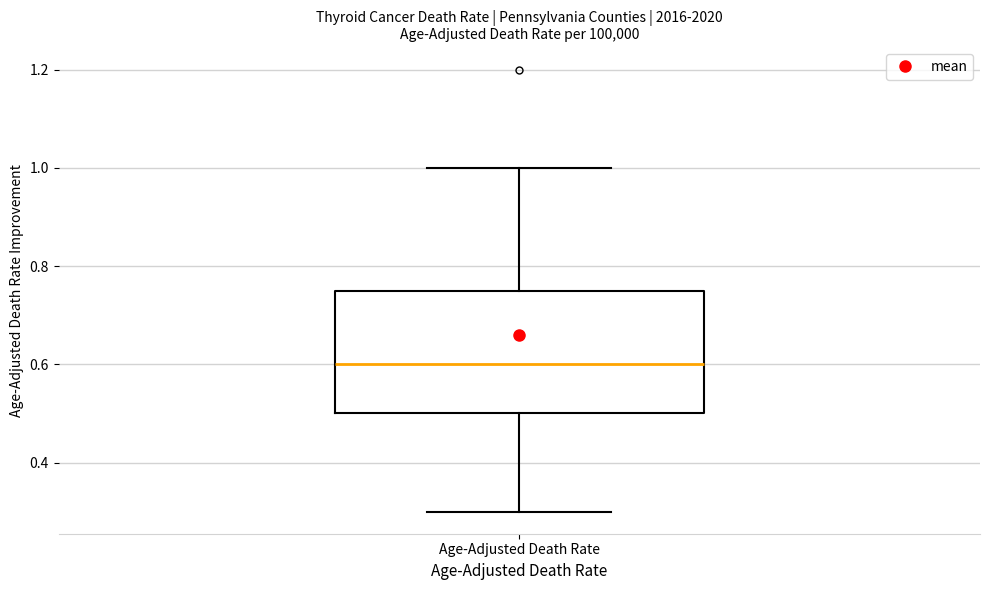

Where is the lower edge of the box for Age-Adjusted Death Rate on the y-axis? The values are not printed on the chart, so give them approximately, as read against the axis.

0.50